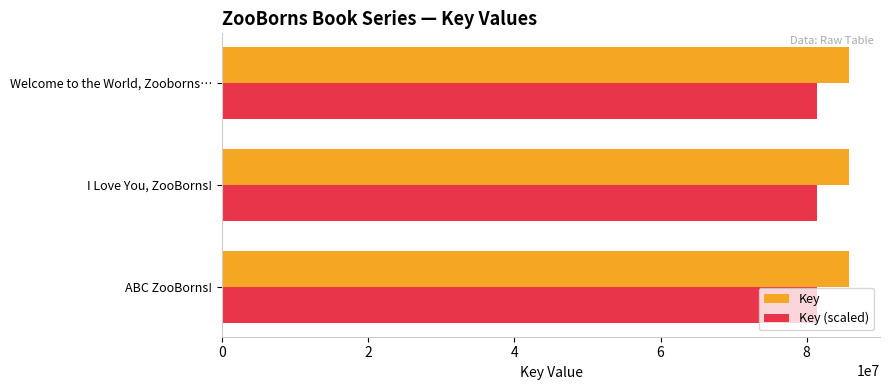

How many values in the Key series are below 85752891?

1